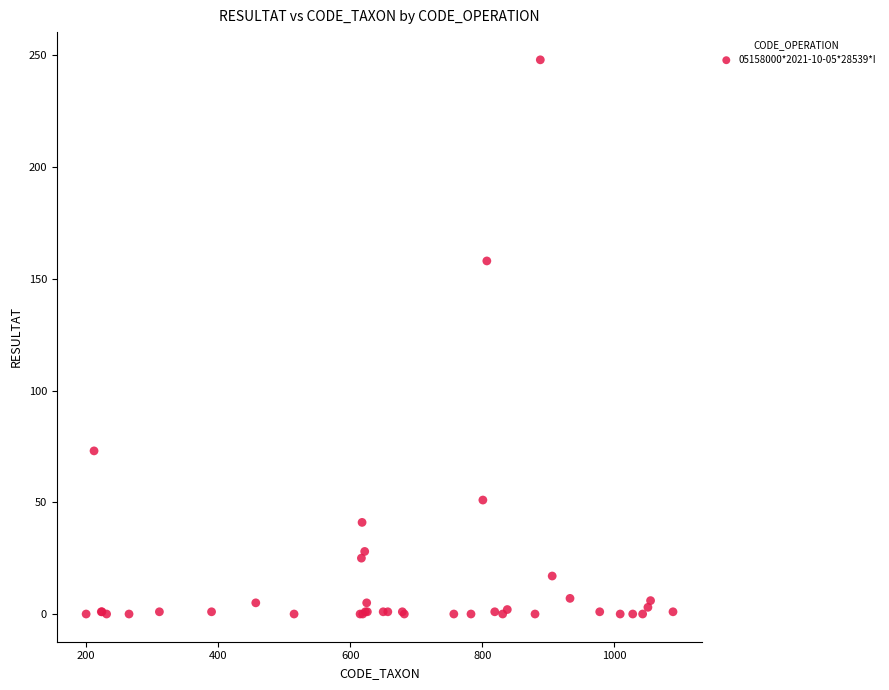

What Y value in the scatter plot is closest to 124?

158